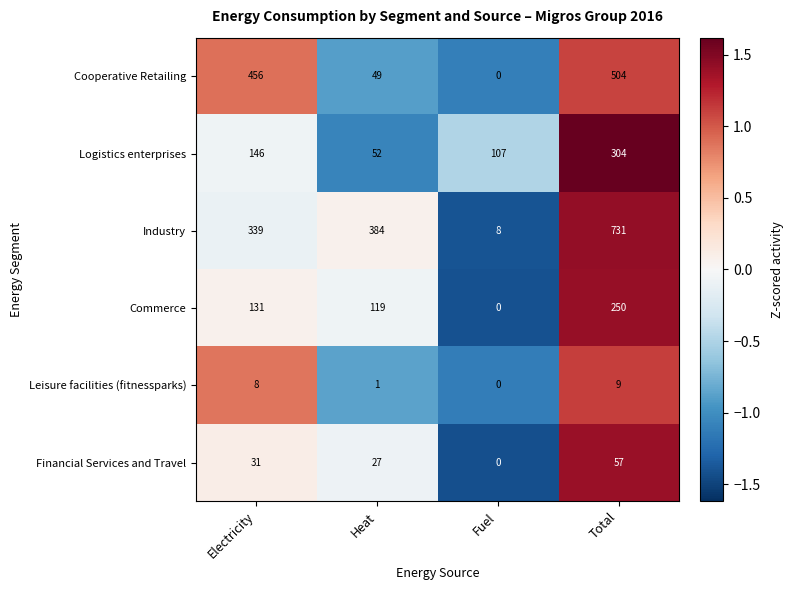

How many categories are shown in the chart?

4